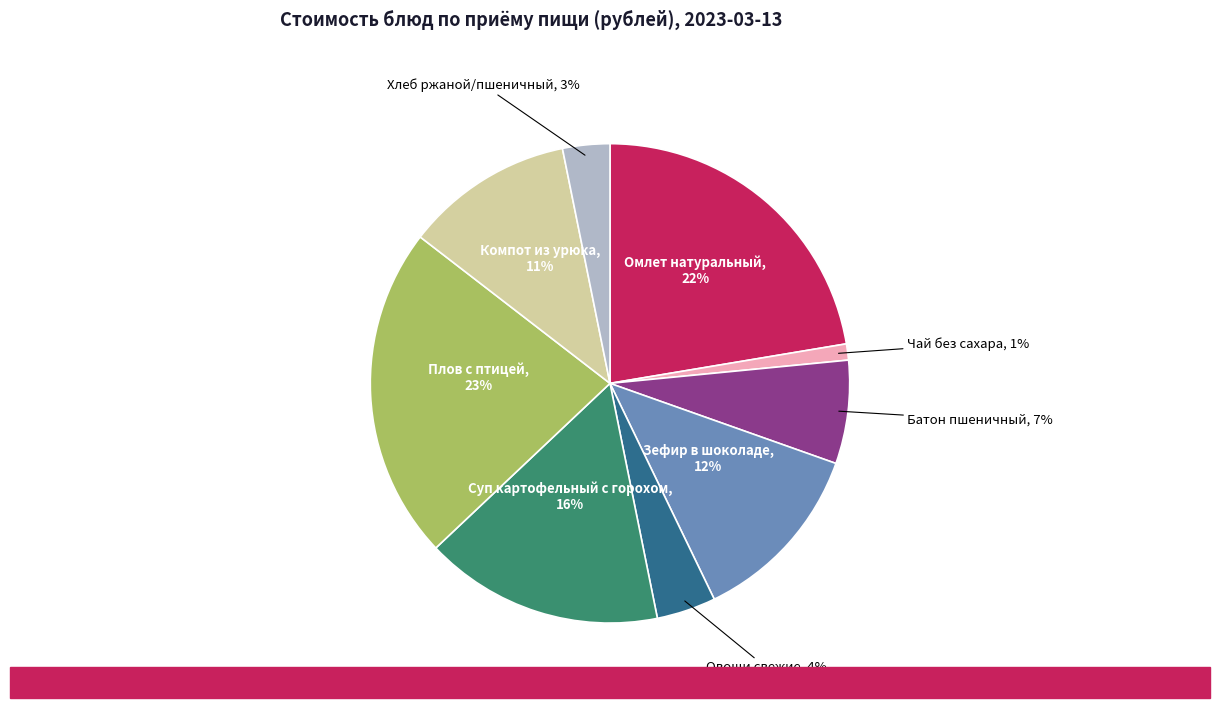

Does any single category account for the majority?

No